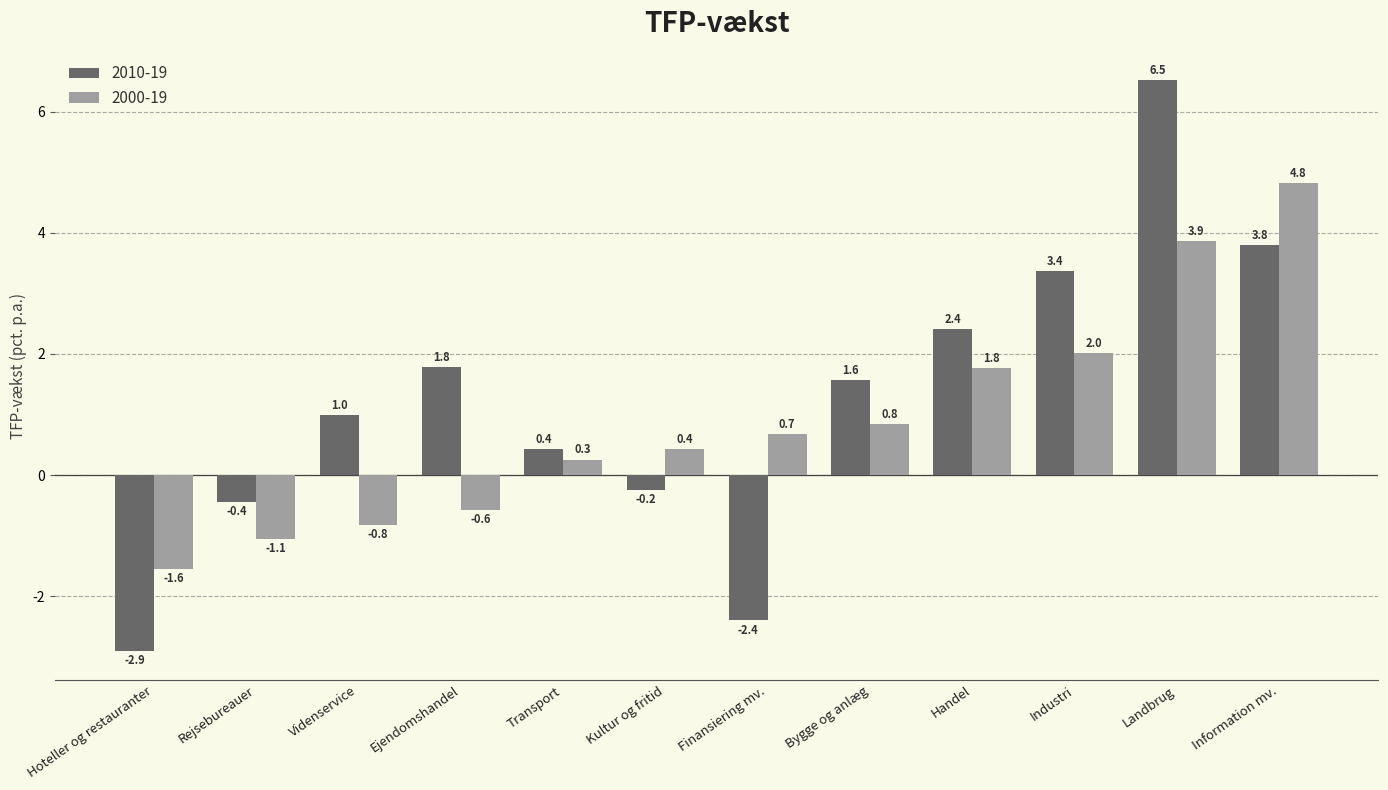

What is the minimum value for 2000-19?

-1.6